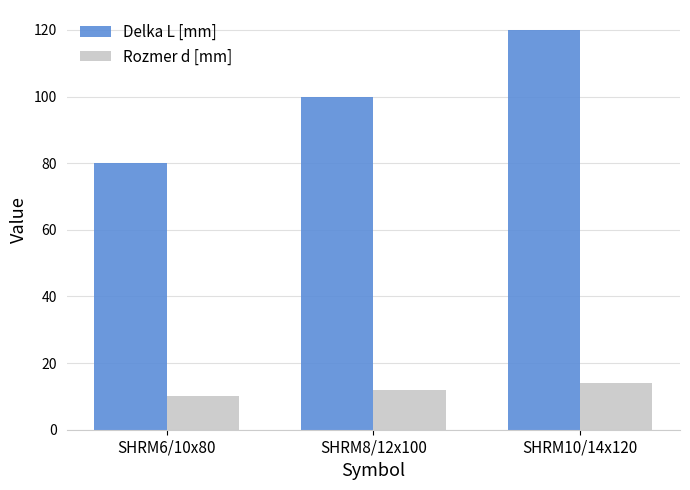

Rank the categories by Rozmer d [mm] value from highest to lowest.

SHRM10/14x120, SHRM8/12x100, SHRM6/10x80